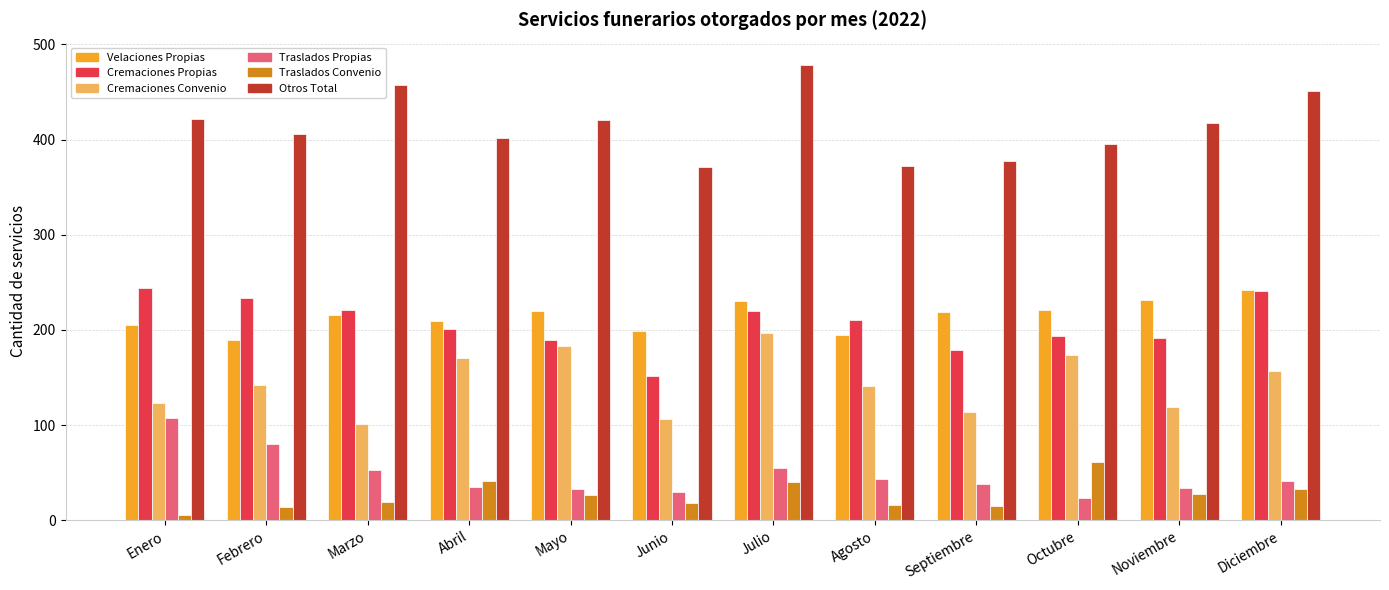

At how many categories does at least one series exceed 321?

12